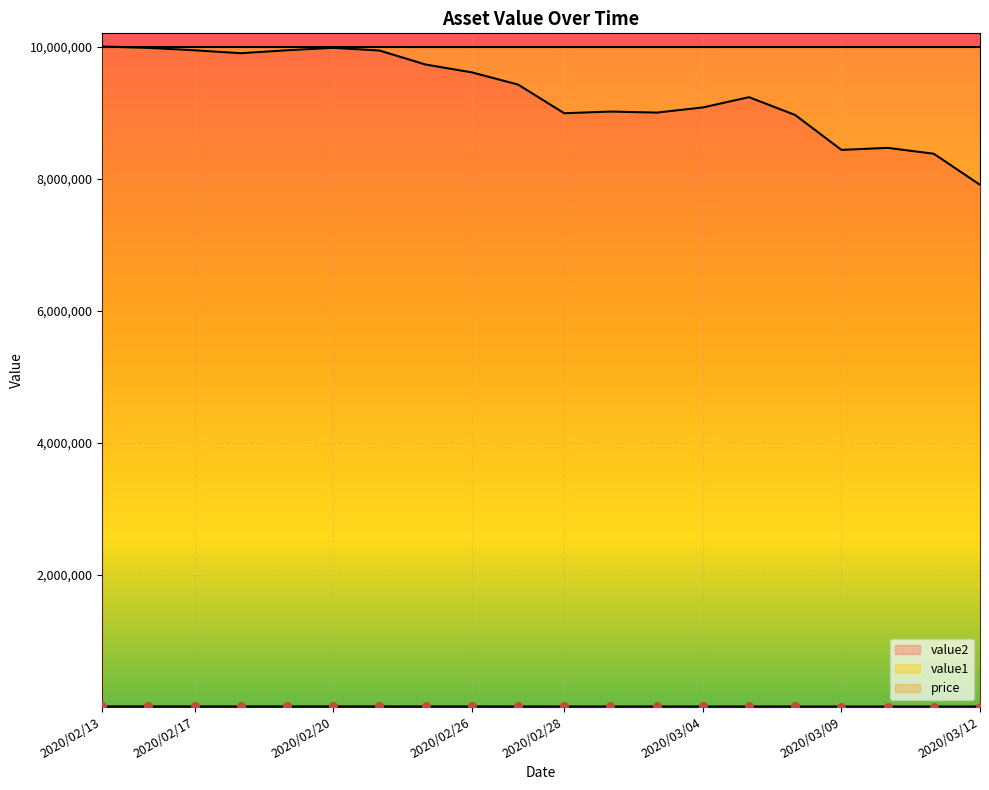

Is the value of value1 at 2020/02/13 greater than the value of price at 2020/03/06?

Yes